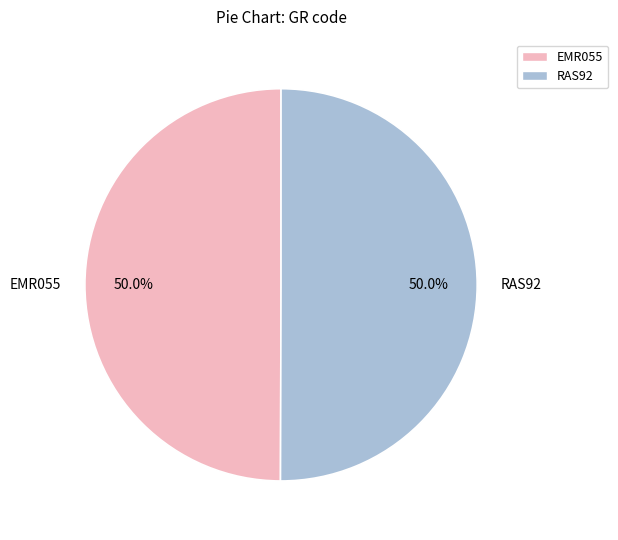

Combined, do EMR055 and RAS92 account for over 50%?

Yes